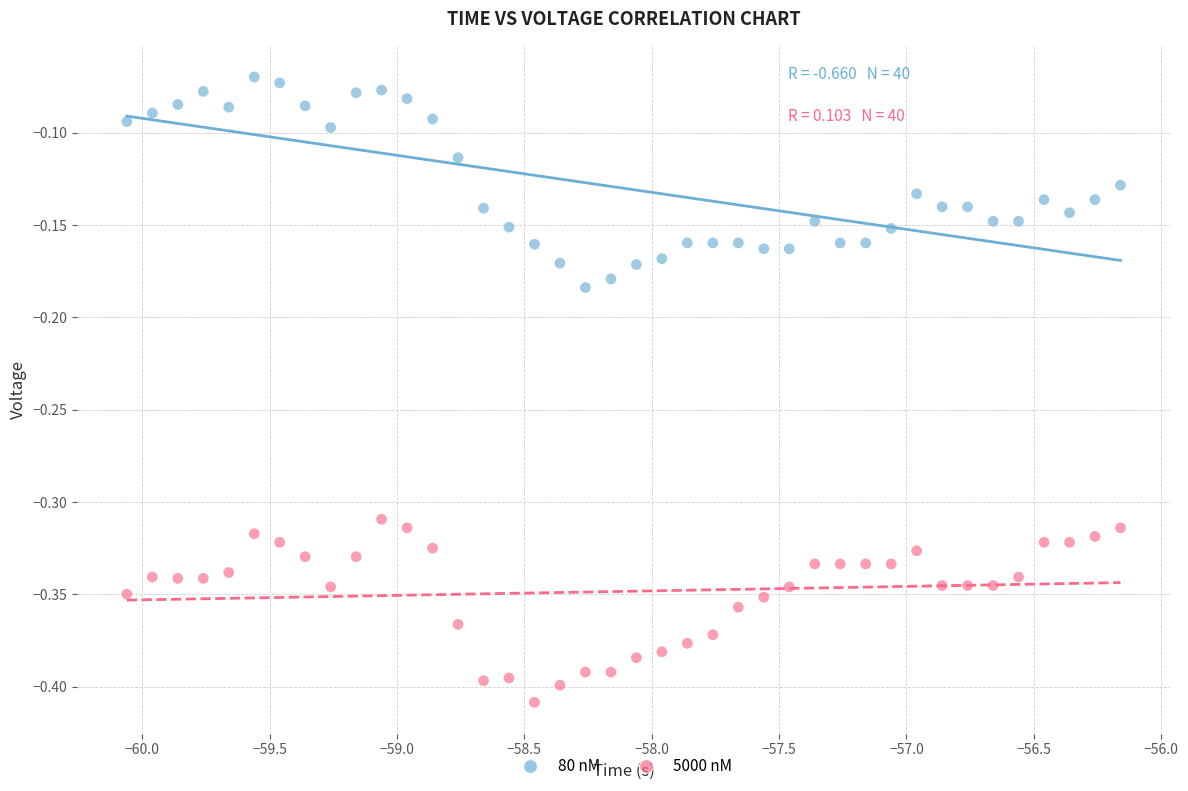

Which series contains the lowest Y value?

5000 nM